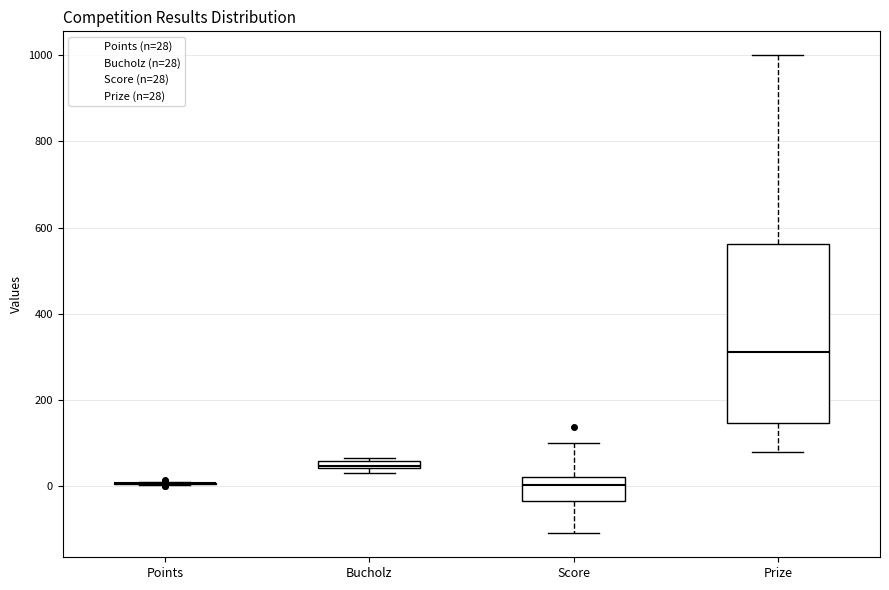

Where is the lower edge of the box for Bucholz on the y-axis? The values are not printed on the chart, so give them approximately, as read against the axis.

40